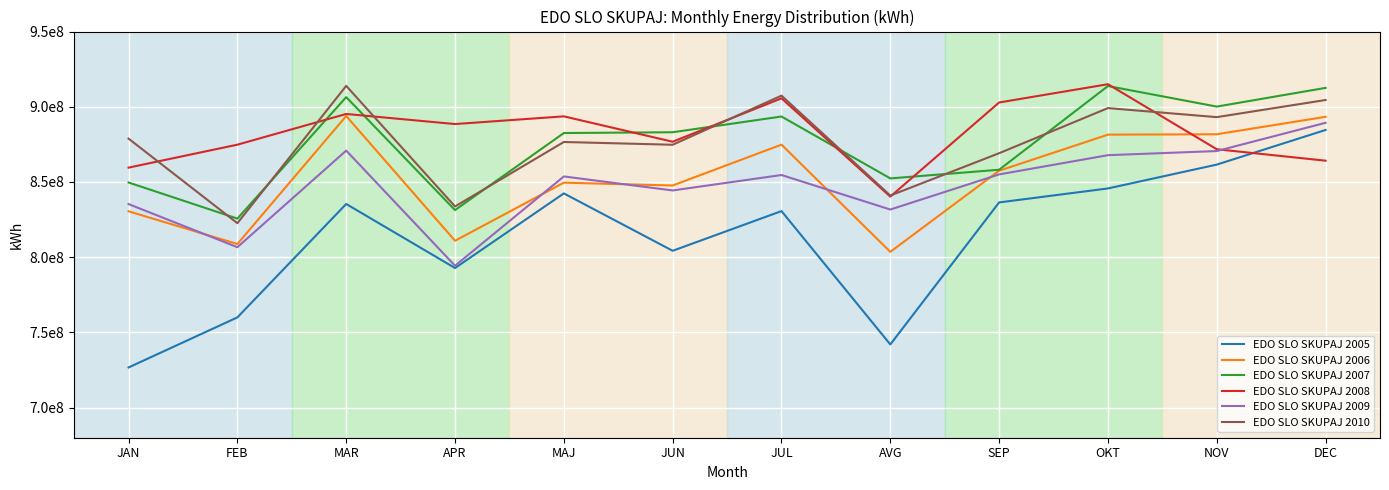

Is the value of EDO SLO SKUPAJ 2008 at MAJ greater than the value of EDO SLO SKUPAJ 2009 at MAJ?

Yes